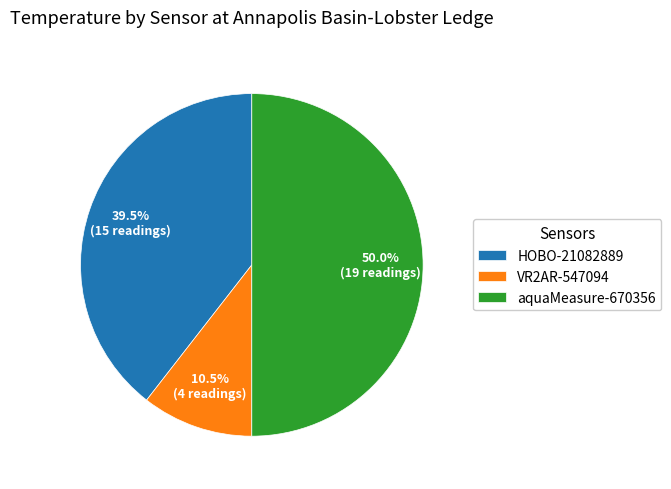

Which has a higher value, VR2AR-547094 or aquaMeasure-670356?

aquaMeasure-670356